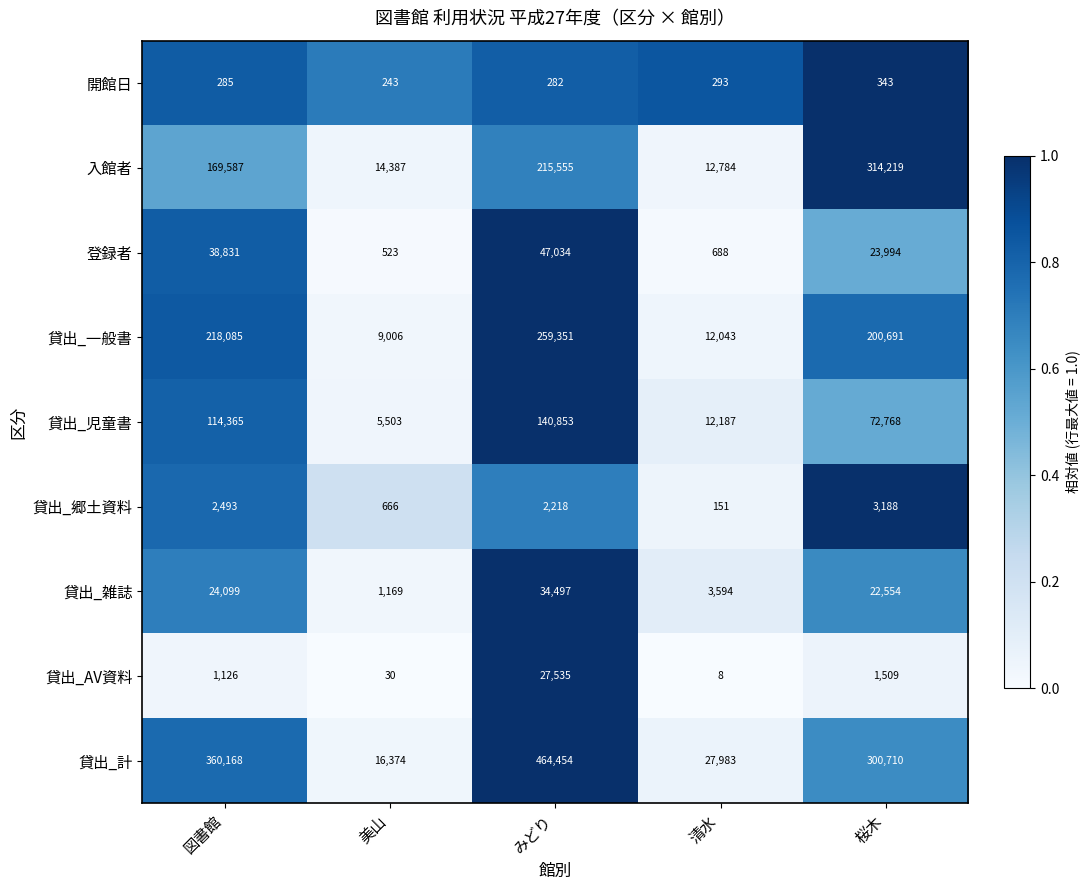

The 貸出_郷土資料 series shows 354 at 美山. True or false?

False